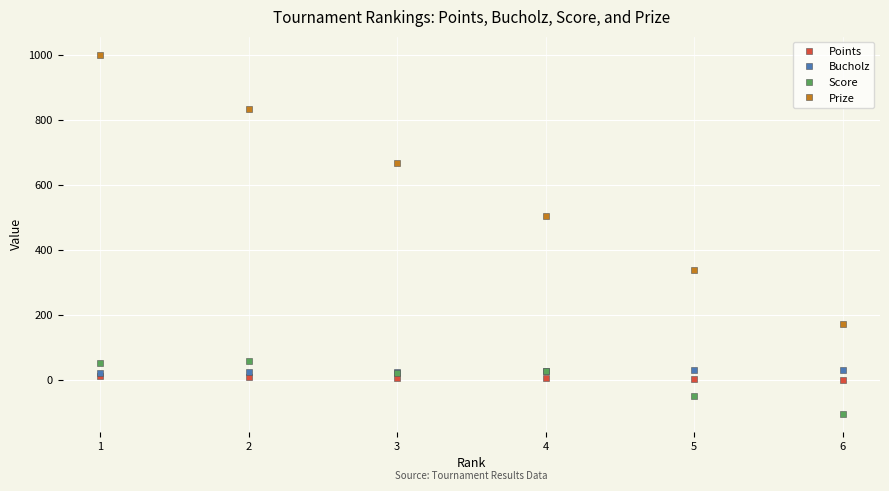

Does the chart have visible grid lines?

Yes